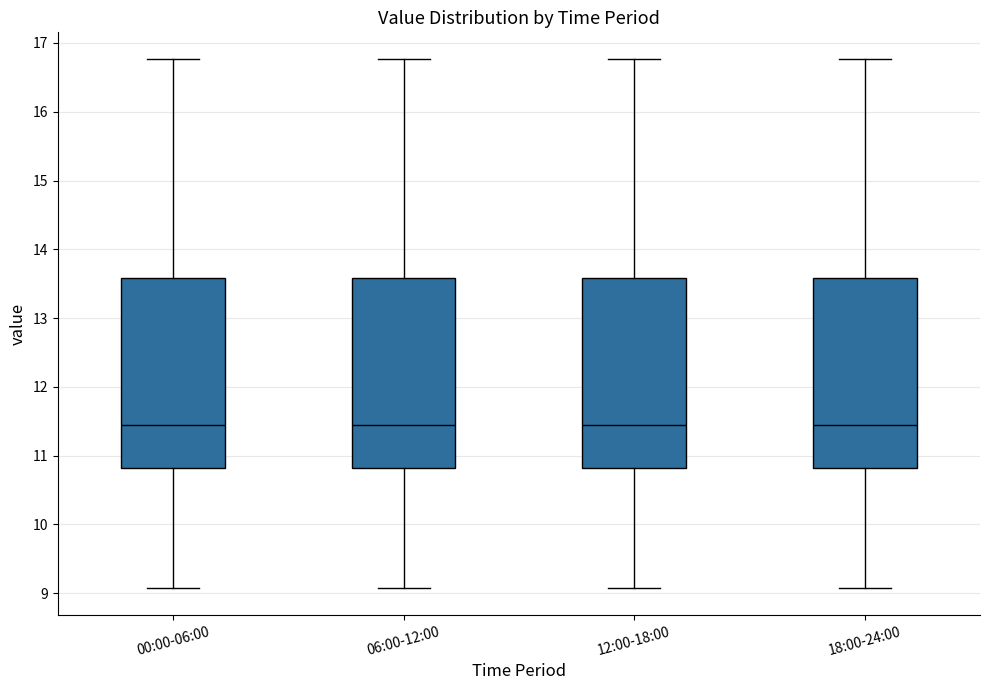

Reading left to right, read every box against the y-axis: the position of its median line, the range the box covers, and the ends of its whiskers. The values are not printed on the chart, so give them approximately, as read against the axis.

00:00-06:00: median 11.5, box 10.8 to 13.6, whiskers 9.1 to 16.8
06:00-12:00: median 11.5, box 10.8 to 13.6, whiskers 9.1 to 16.8
12:00-18:00: median 11.5, box 10.8 to 13.6, whiskers 9.1 to 16.8
18:00-24:00: median 11.5, box 10.8 to 13.6, whiskers 9.1 to 16.8